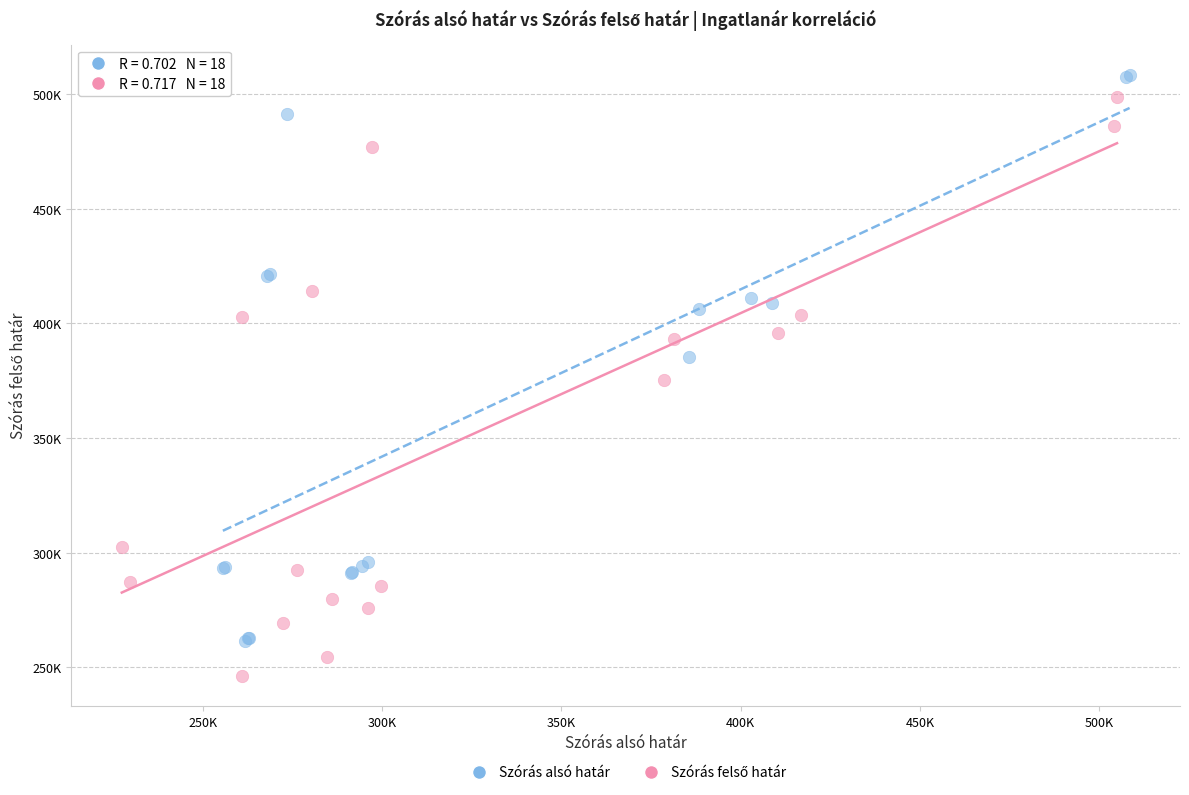

Which series contains the highest Y value?

Szórás alsó határ